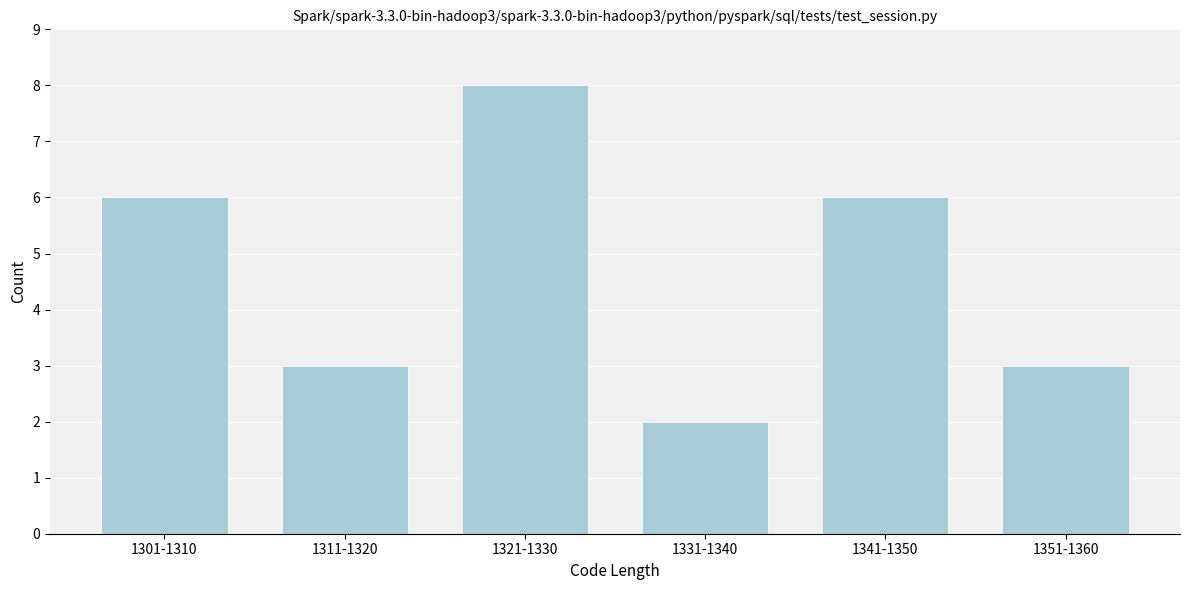

Reading left to right, list all the values displayed in this chart.

1301-1310=6	1311-1320=3	1321-1330=8	1331-1340=2	1341-1350=6	1351-1360=3